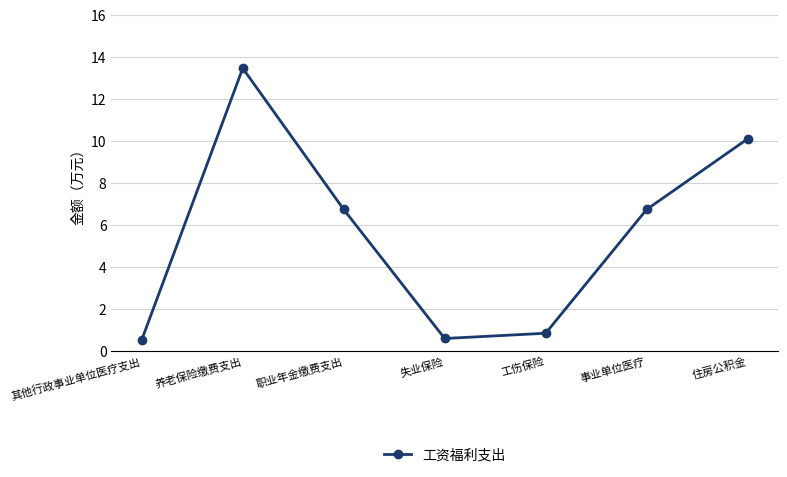

What is the average value?

5.6